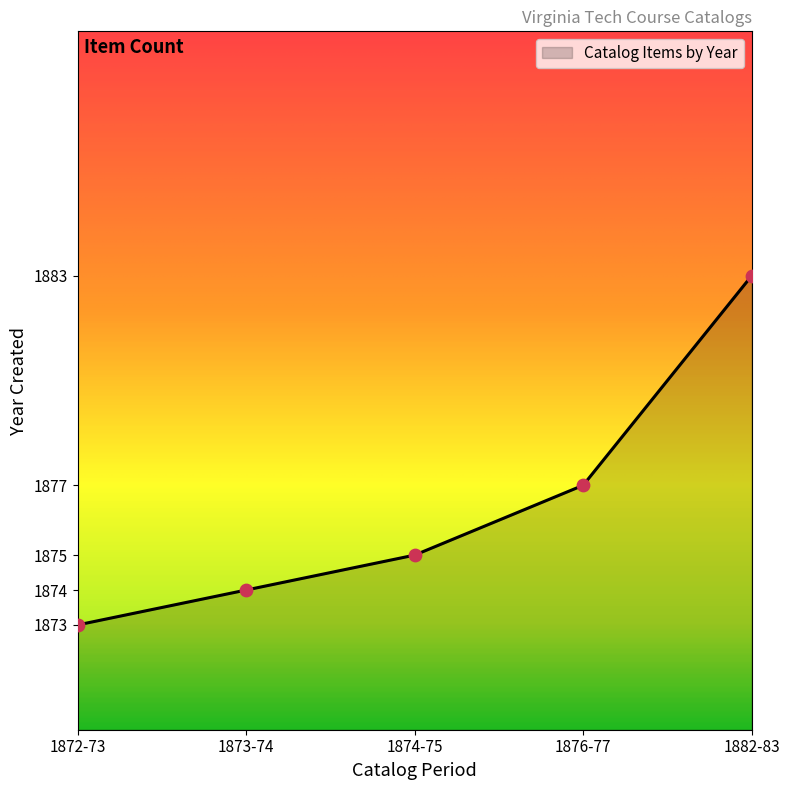

Between 1876-77 and 1872-73, which is larger?

1876-77